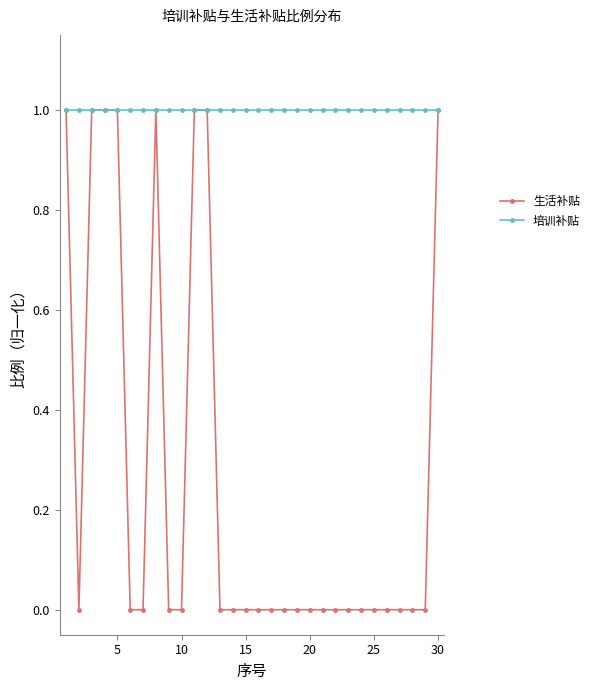

How many categories are shown in the chart?

30